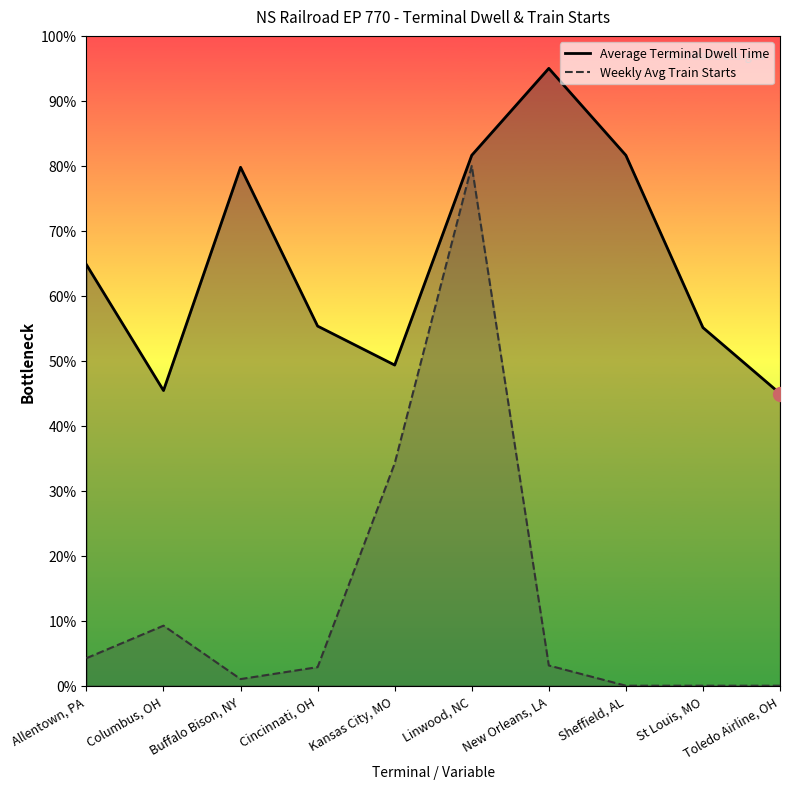

Is the value of Weekly Avg Train Starts at Kansas City, MO greater than the value of Average Terminal Dwell Time at Linwood, NC?

No